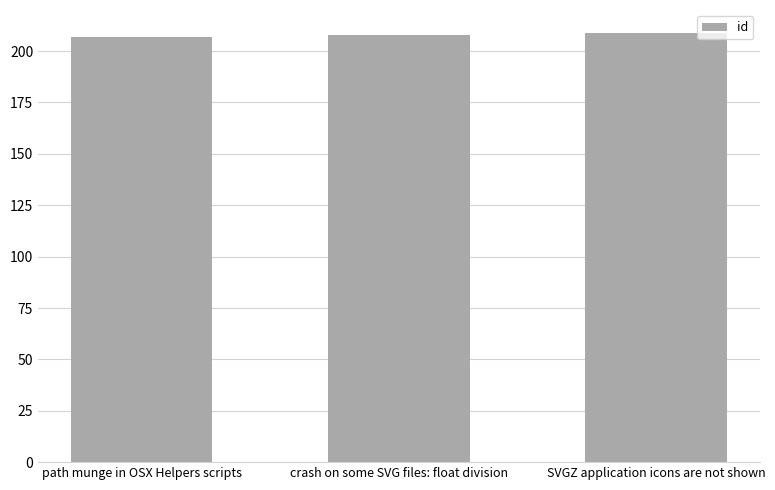

What is the ratio of the value at path munge in OSX Helpers scripts to the value at crash on some SVG files: float division?

1.0